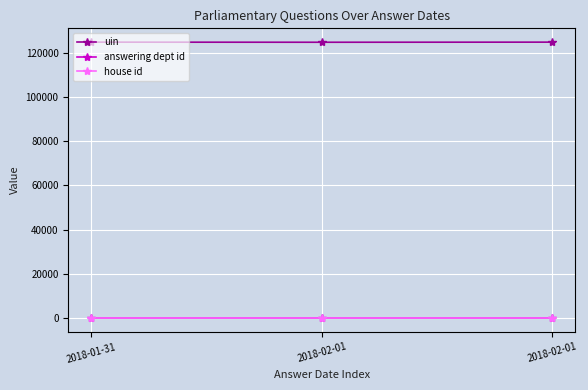

List the series in order of their peak value, lowest first.

house id, answering dept id, uin